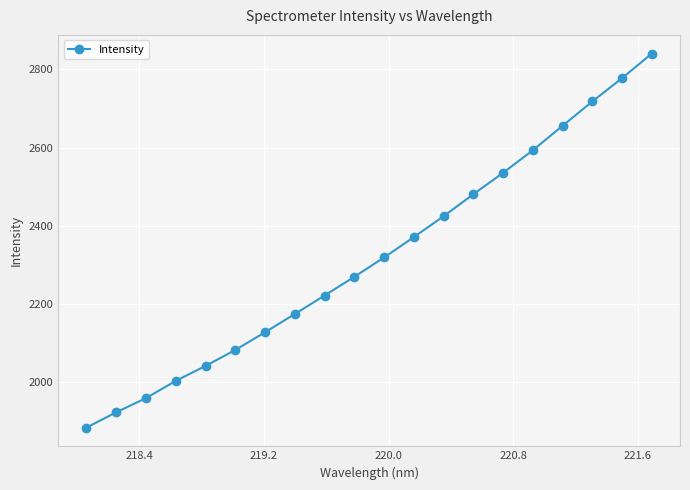

What is the value of the 5th point from the left?

2041.8